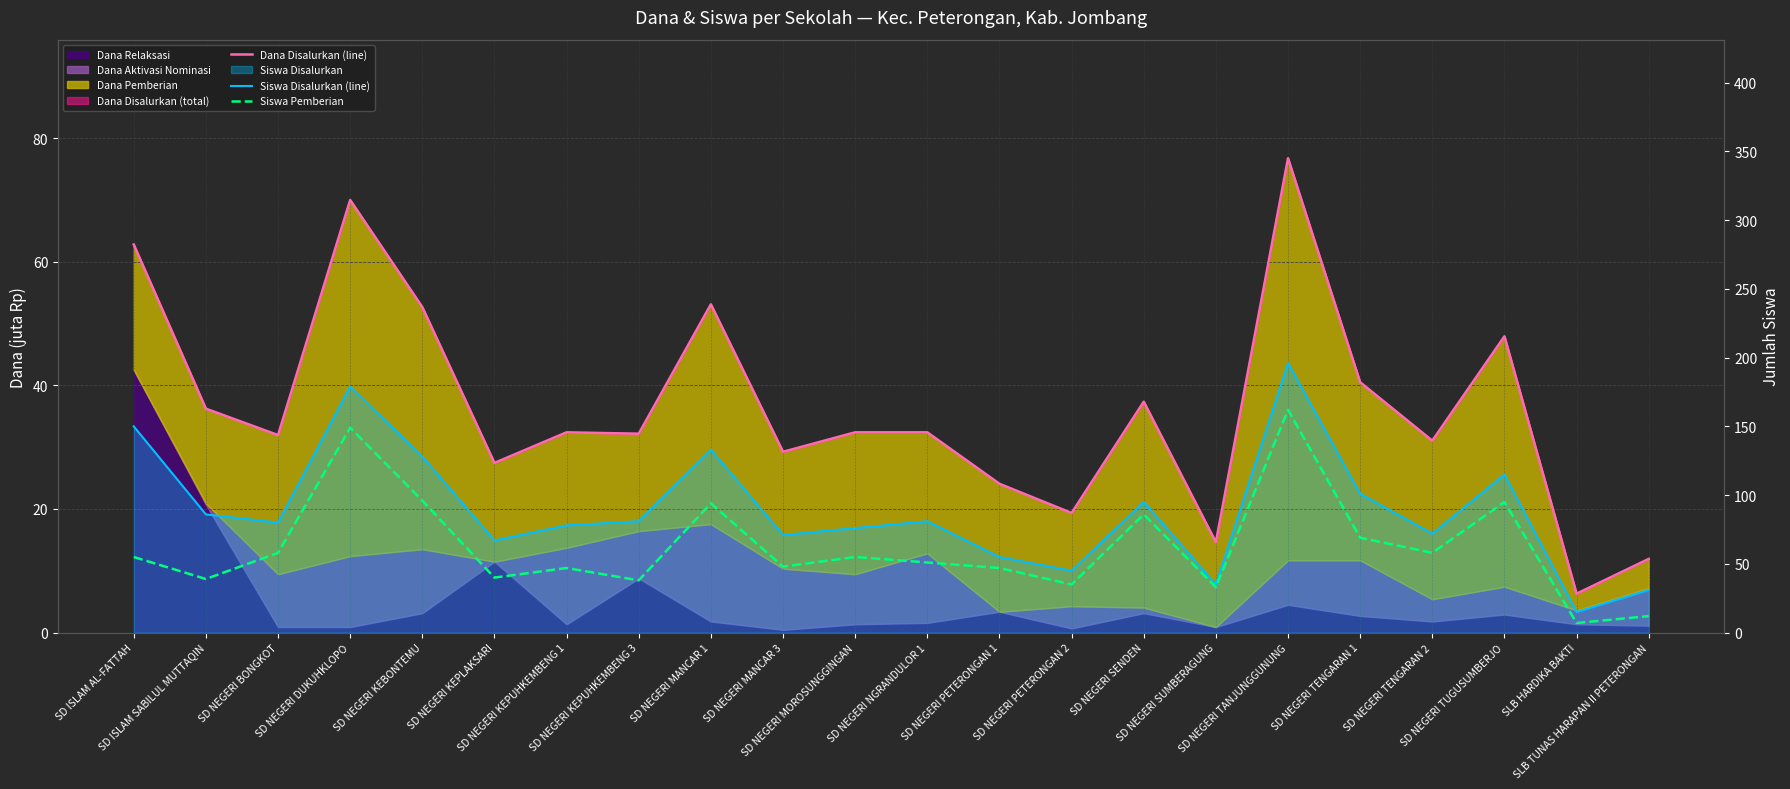

Where is Siswa Disalurkan (line) nearest to the value 105?

SD NEGERI TENGARAN 1